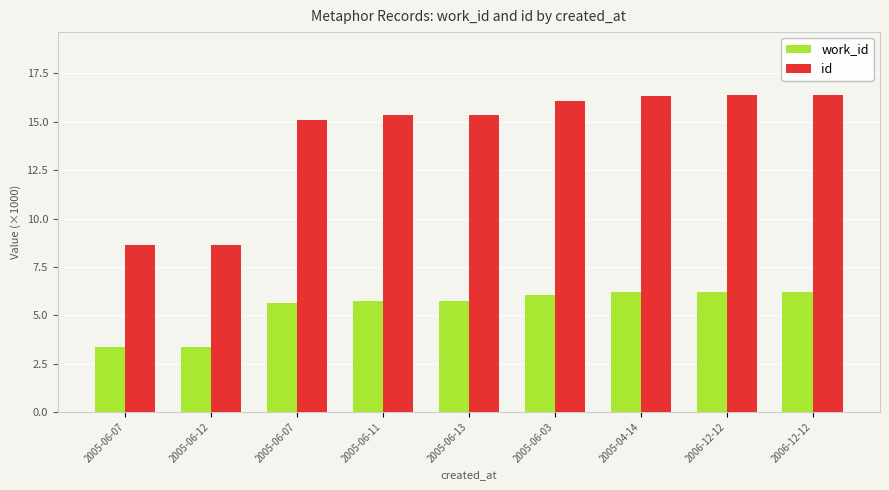

Does the chart contain stacked bars?

No